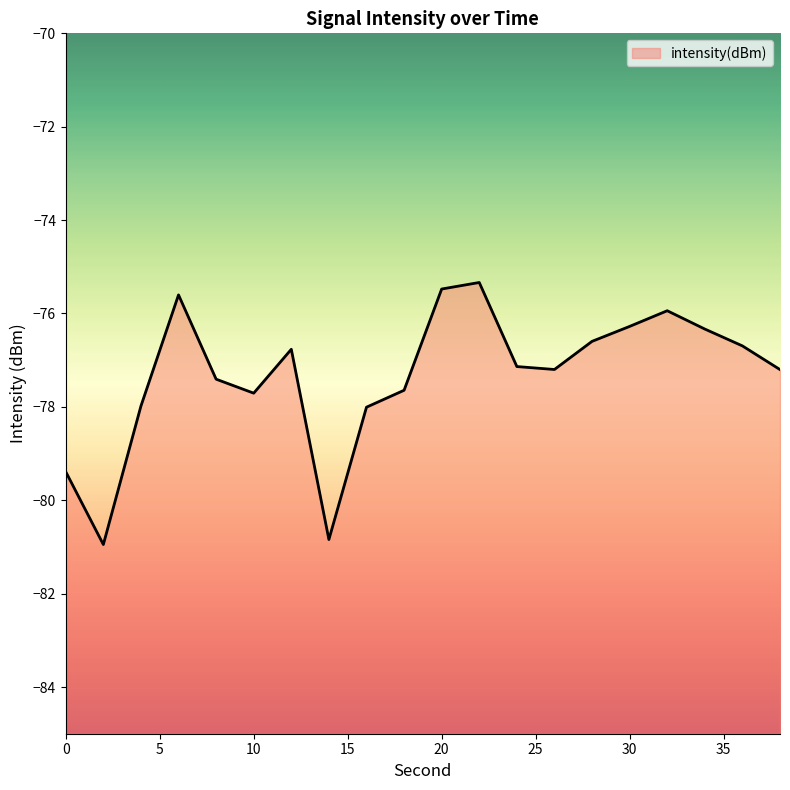

Reading left to right, transcribe all the data shown in this chart.

-79.4	-80.9	-78.0	-75.6	-77.4	-77.7	-76.8	-80.8	-78.0	-77.6	-75.5	-75.3	-77.1	-77.2	-76.6	-76.3	-75.9	-76.3	-76.7	-77.2